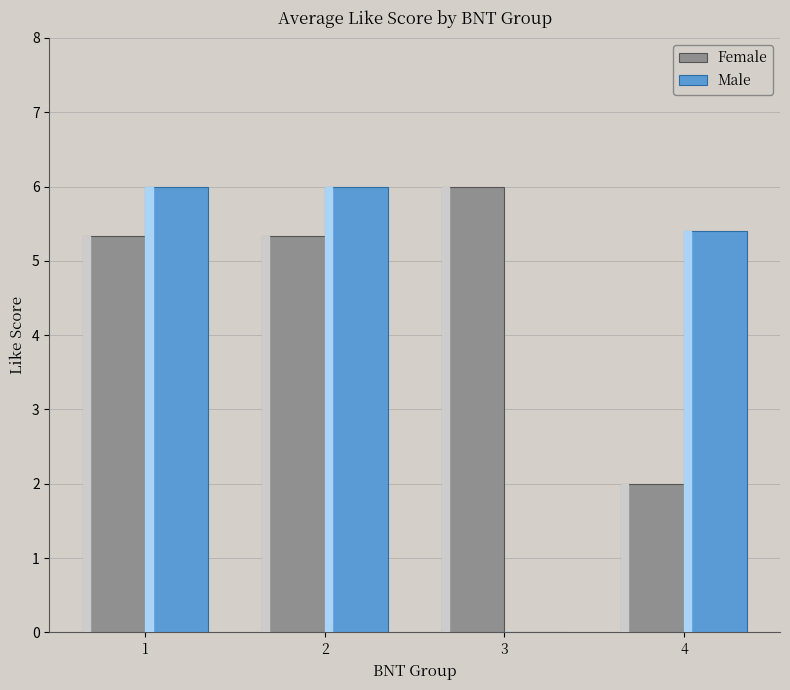

Which series has the largest range (max minus min)?

Male